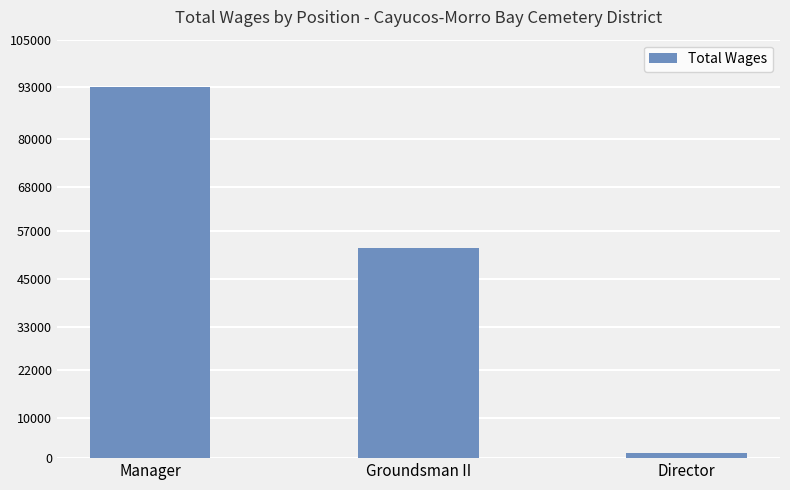

At which category does the chart reach its peak across all series?

Manager